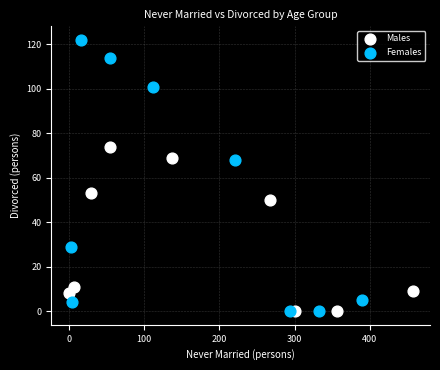

Which series contains the highest Y value?

Females